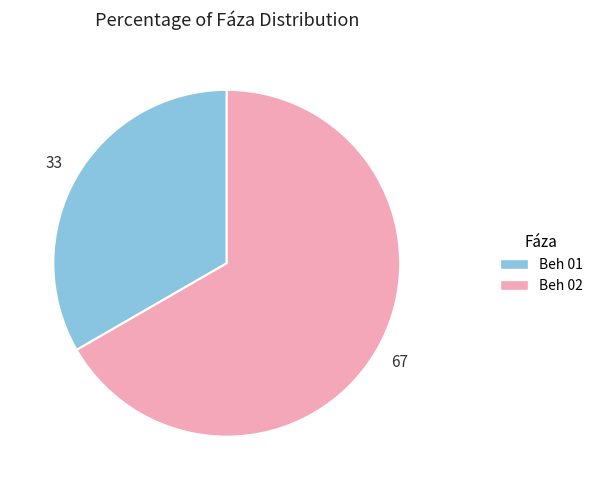

Is the sum of Beh 01 and Beh 02 greater than half?

Yes